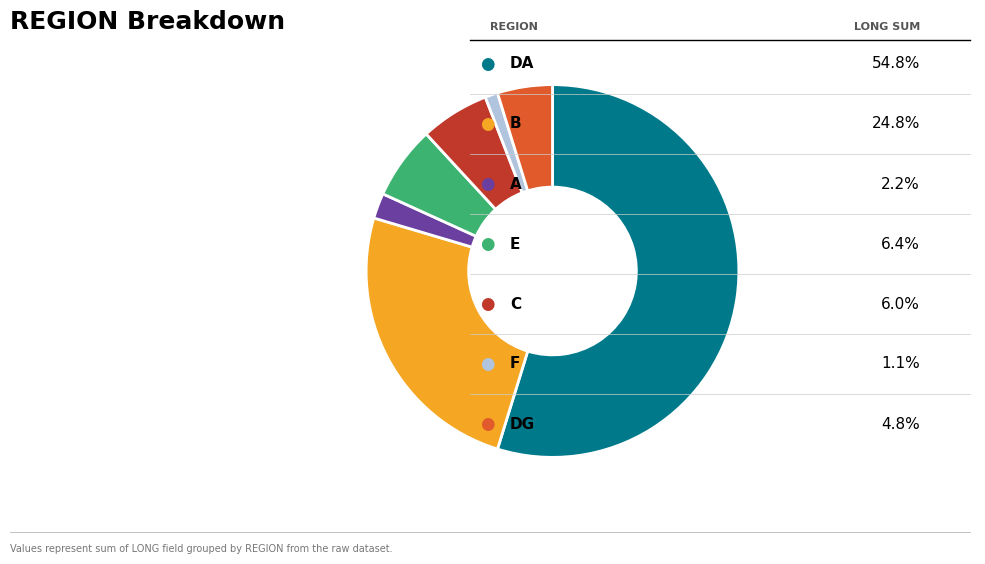

Is there a majority slice in this chart?

Yes